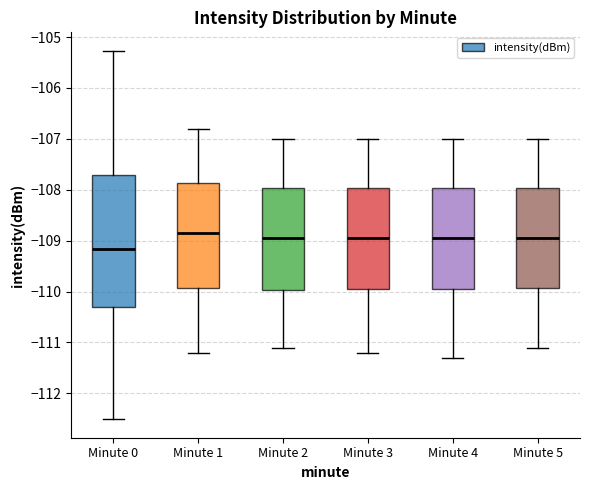

Reading left to right, read every box against the y-axis: the position of its median line, the range the box covers, and the ends of its whiskers. The values are not printed on the chart, so give them approximately, as read against the axis.

Minute 0: median -109.2, box -110.3 to -107.7, whiskers -112.5 to -105.3
Minute 1: median -108.8, box -109.9 to -107.9, whiskers -111.2 to -106.8
Minute 2: median -108.9, box -110.0 to -108.0, whiskers -111.1 to -107.0
Minute 3: median -108.9, box -109.9 to -108.0, whiskers -111.2 to -107.0
Minute 4: median -108.9, box -109.9 to -108.0, whiskers -111.3 to -107.0
Minute 5: median -108.9, box -109.9 to -108.0, whiskers -111.1 to -107.0